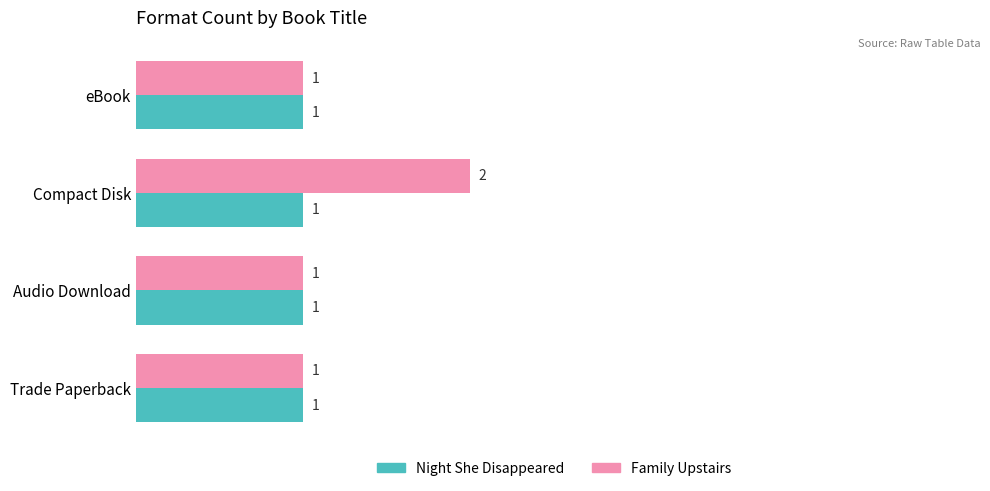

How many distinct data groups are displayed?

2